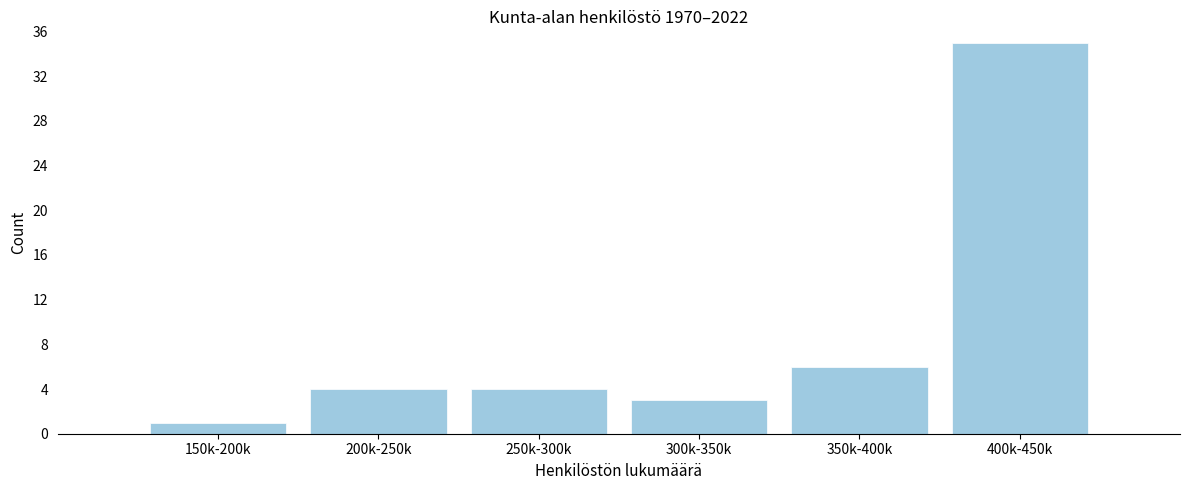

Reading right to left, what are all the values shown in this chart?

35	6	3	4	4	1